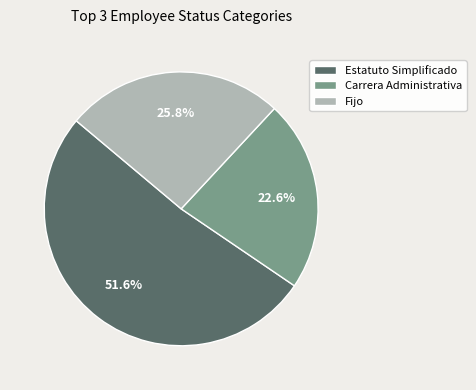

What is the ratio of the value at Fijo to the value at Estatuto Simplificado?

0.5